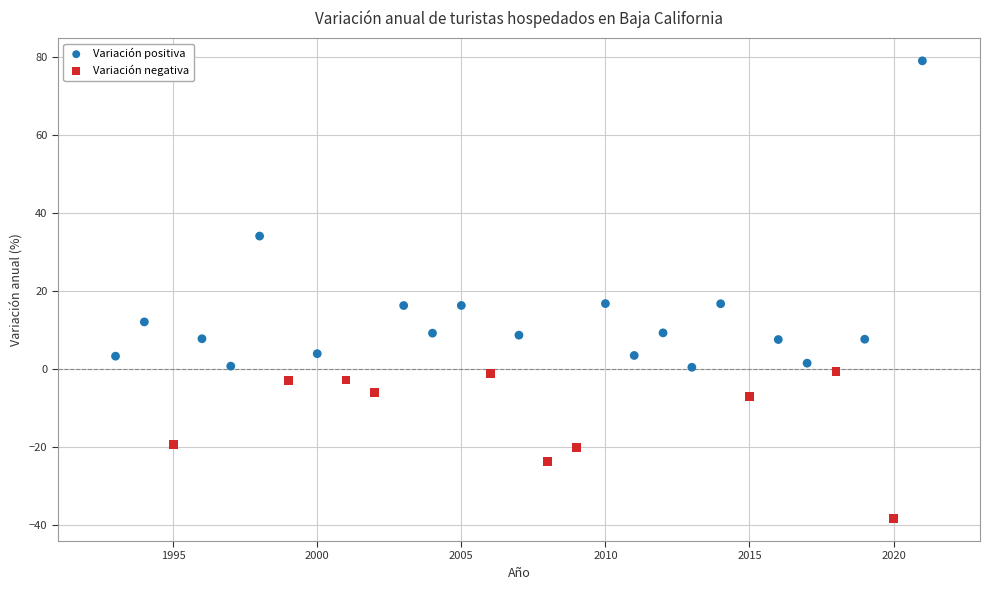

Which series reaches the minimum Y coordinate?

Variación negativa